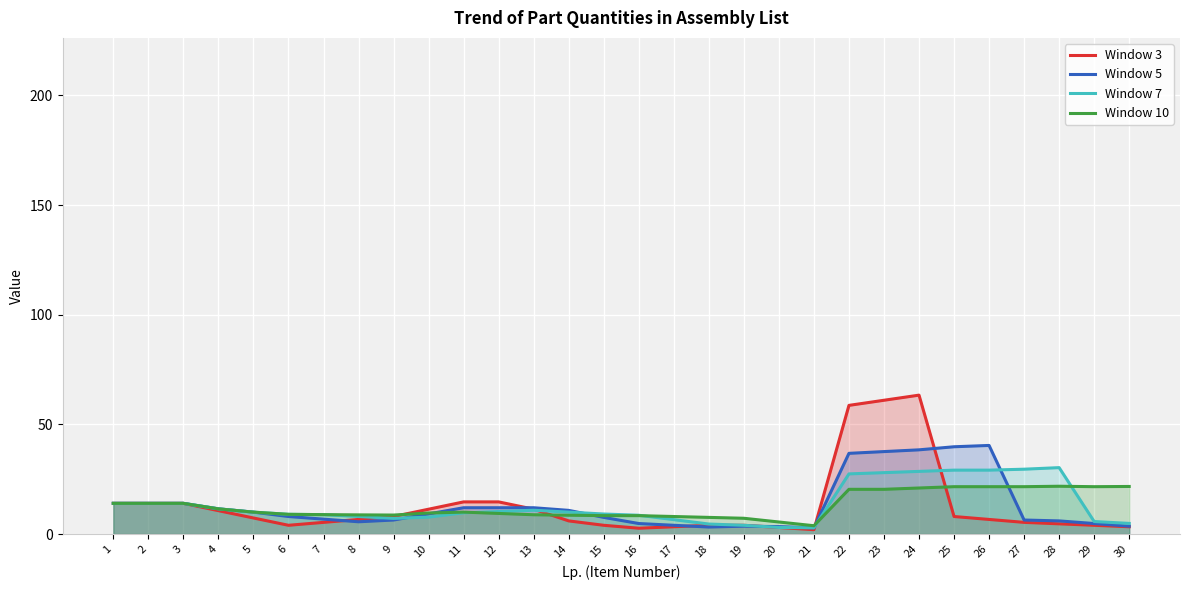

What are all the series names shown in the legend?

Window 3, Window 5, Window 7, Window 10